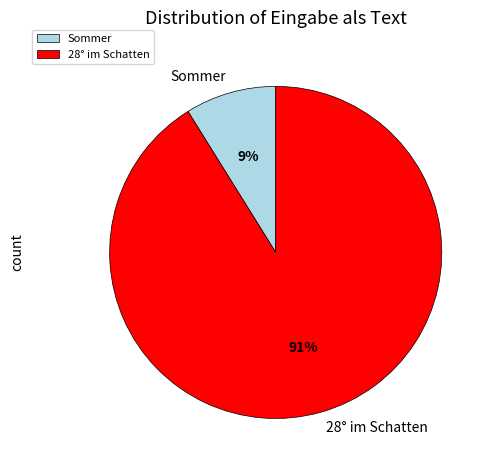

Does 28° im Schatten account for over 50% of the chart?

Yes